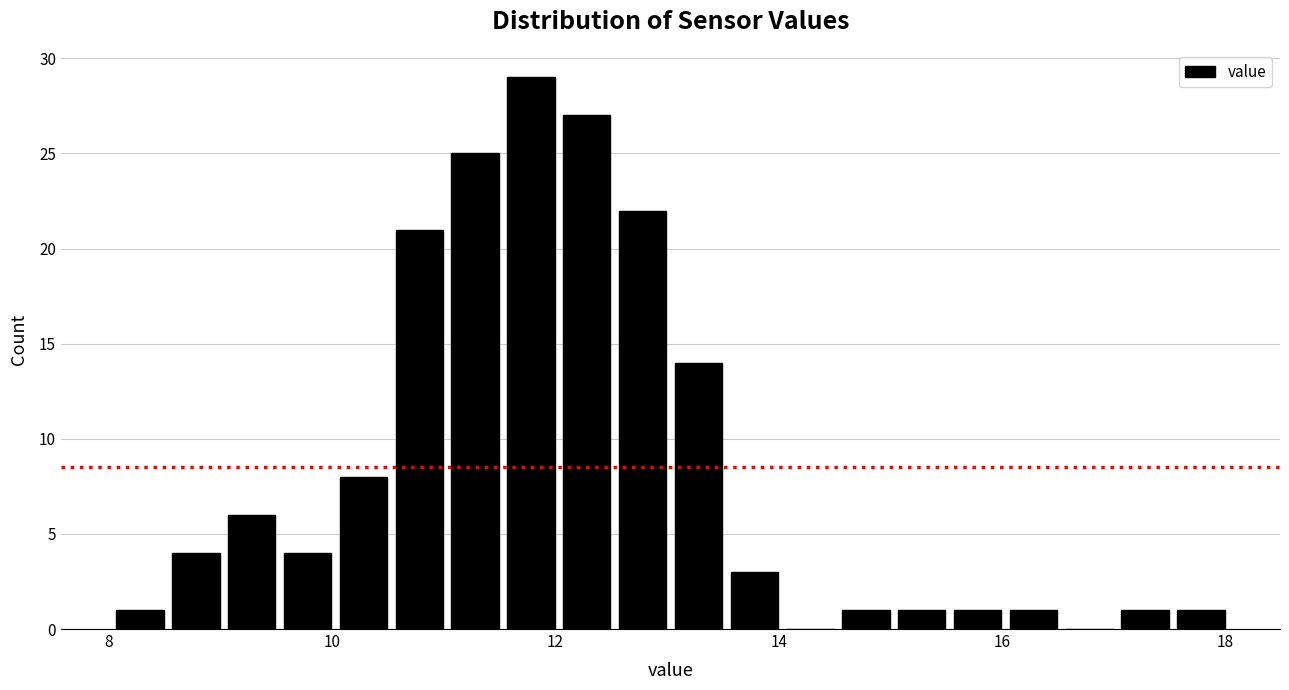

Read against the x-axis, roughly where is the centre of the tallest bar?

11.8